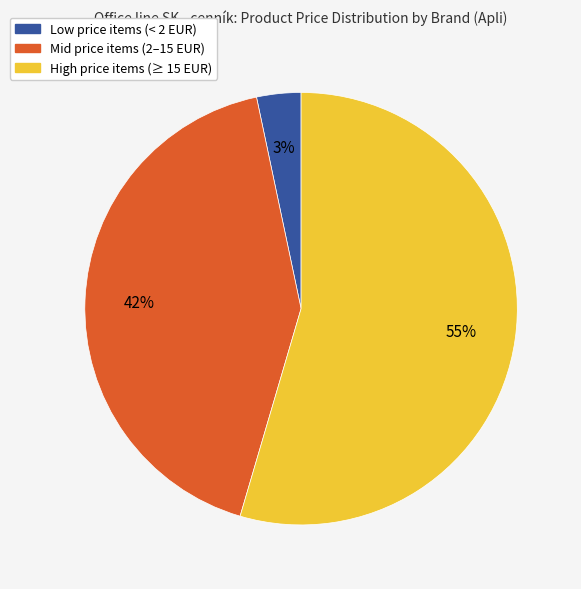

To the nearest percent, what is the average slice percentage?

33%